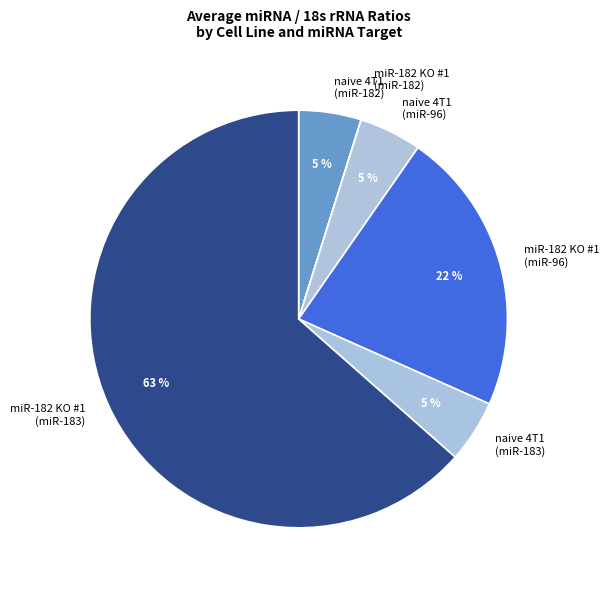

What is the majority slice?

miR-182 KO #1 (miR-183)